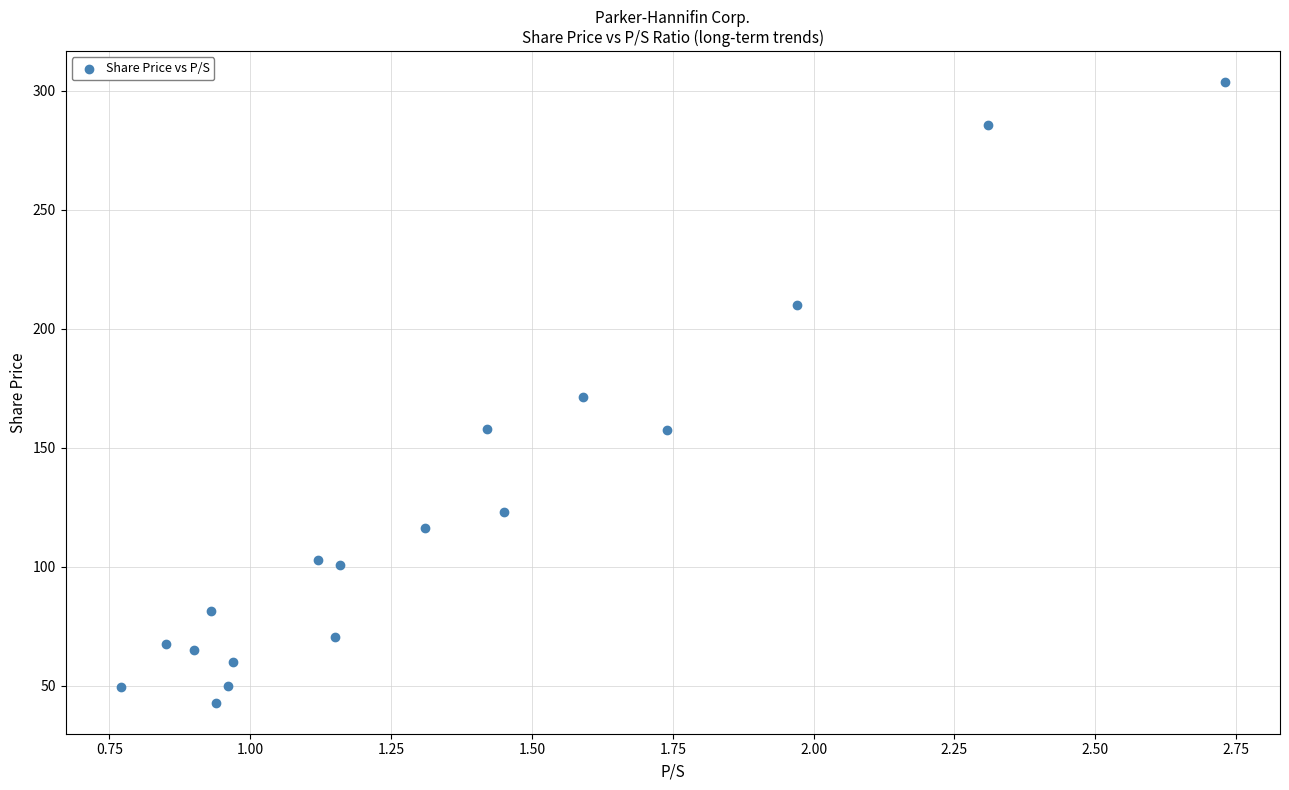

What is the range of X values (max minus min)?

2.0